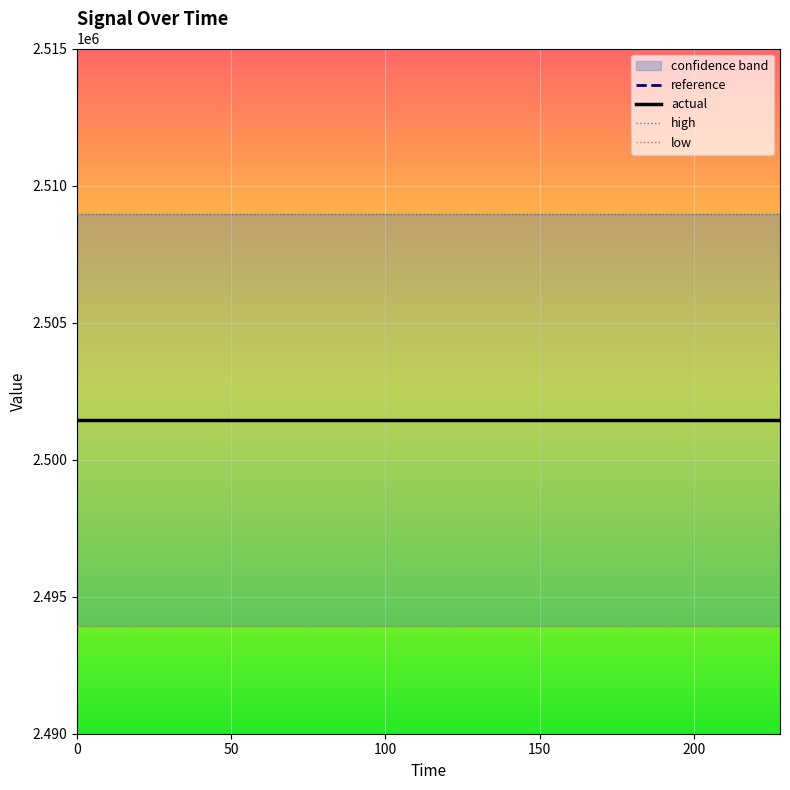

What is the average value of the low series?

2493935.7